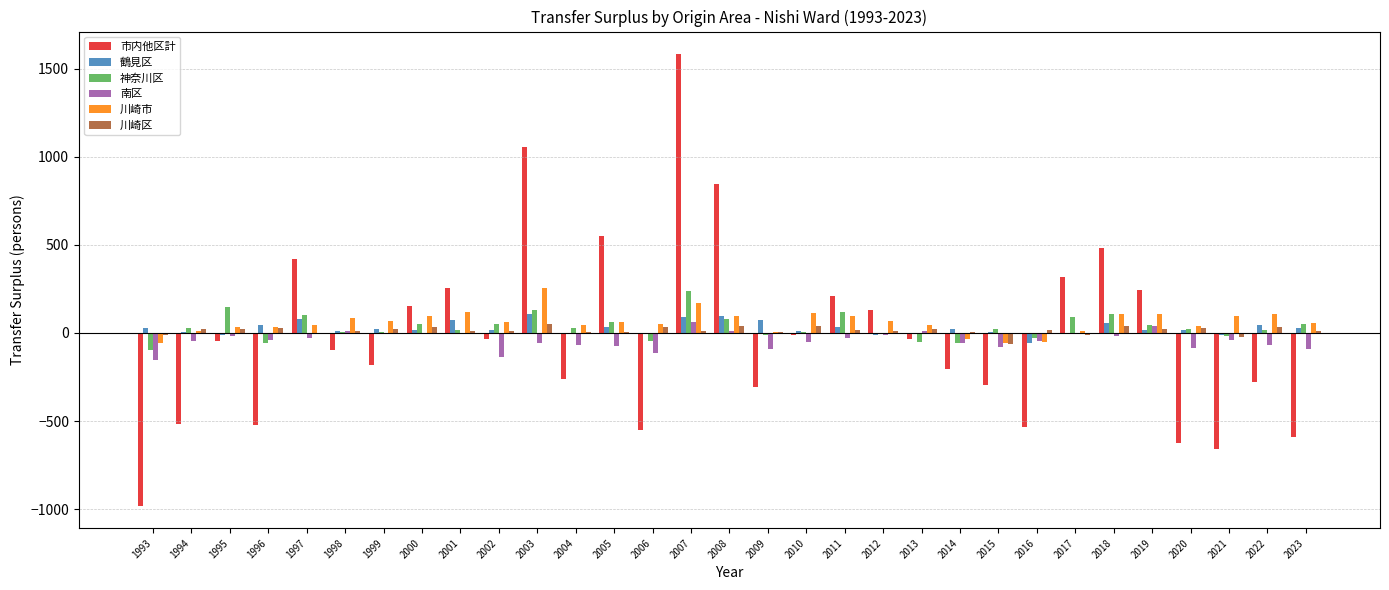

Between 1998 and 2021, which series saw the biggest shift?

市内他区計